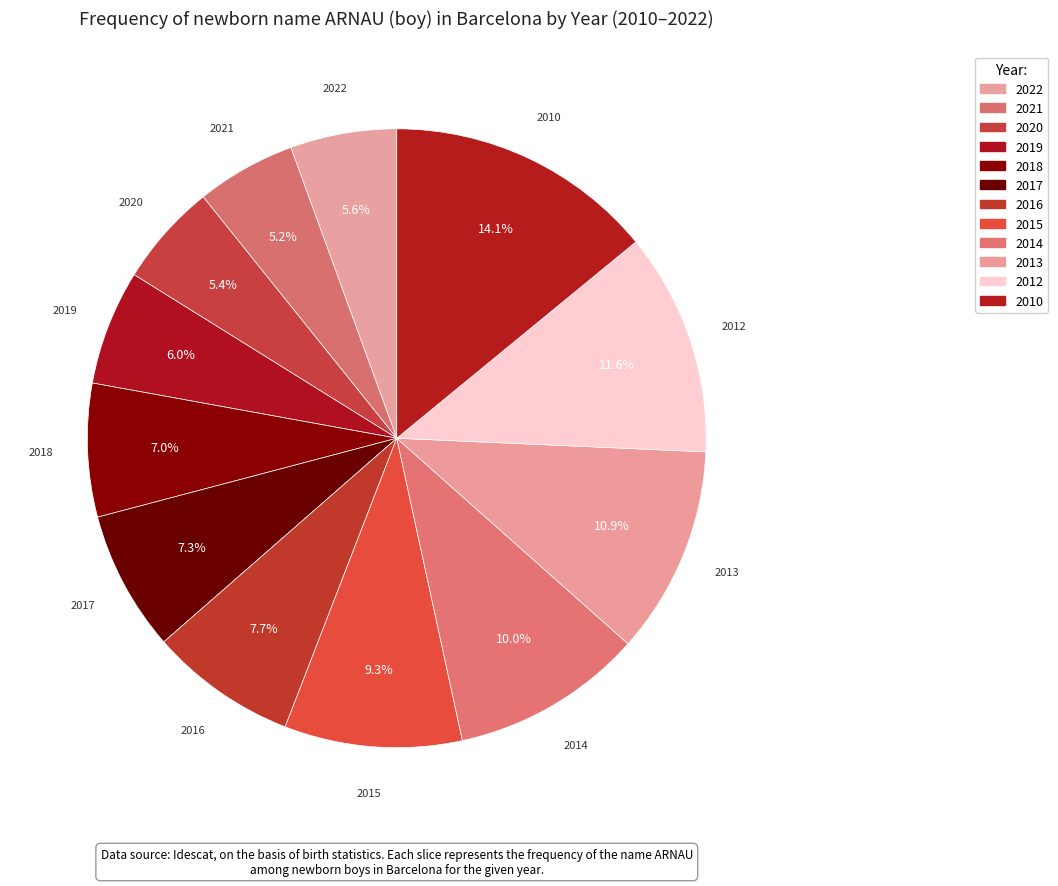

Count the number of slices in the pie.

12